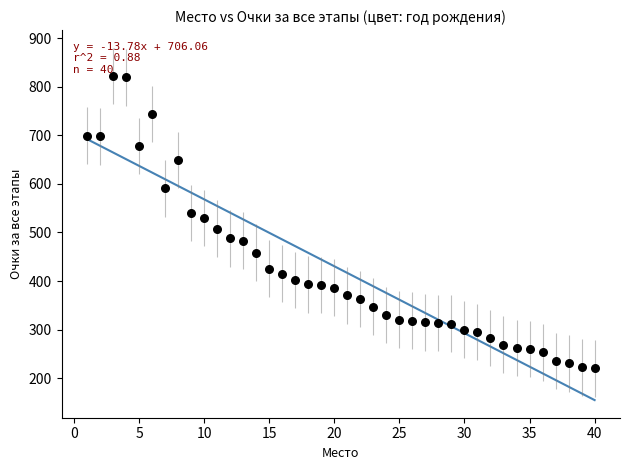

What is the range of X values (max minus min)?

39.0